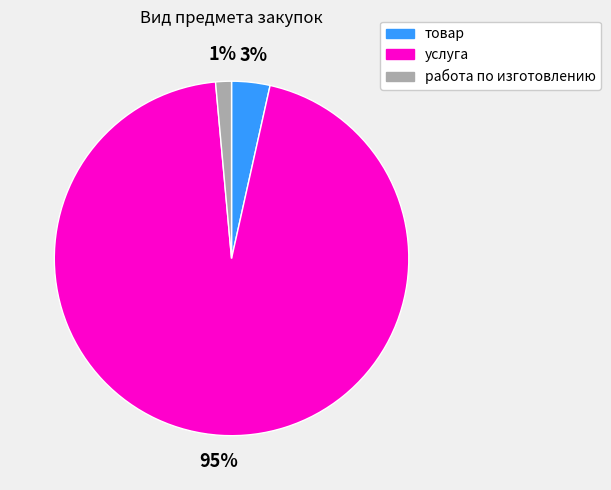

Do услуга and товар together represent more than half of the pie?

Yes